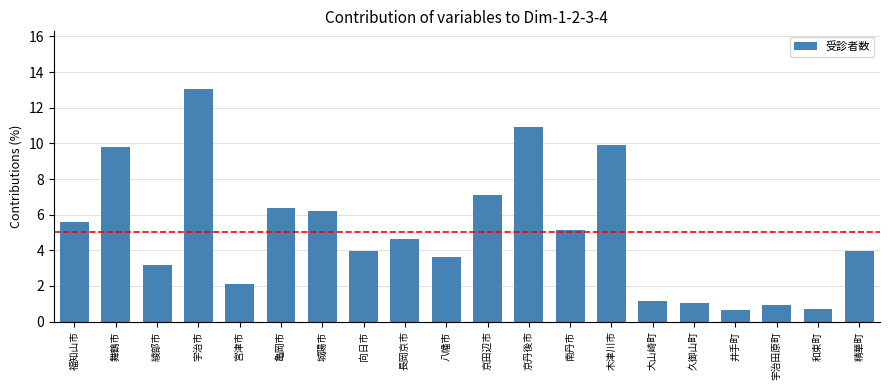

True or false: the data shows 1.6 at 宇治田原町.

False